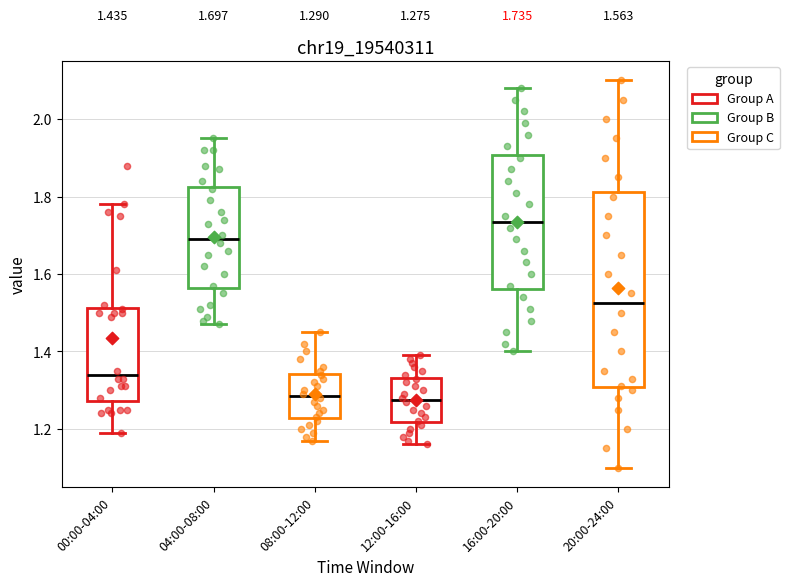

Which box has the highest median line?

16:00-20:00